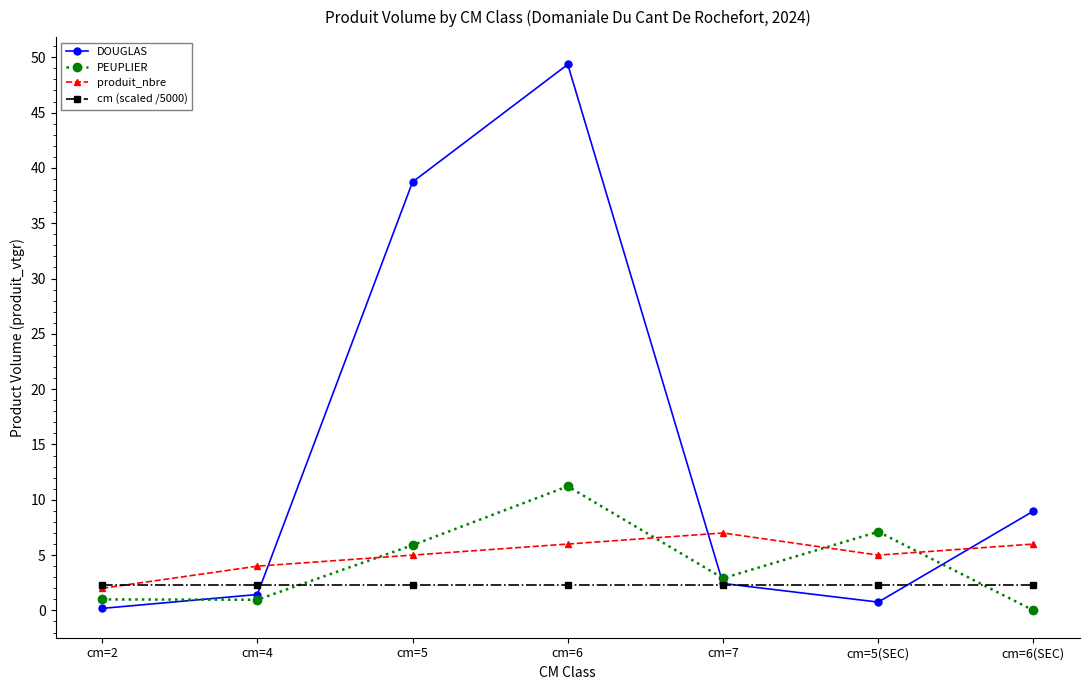

What is the sum of the DOUGLAS values at cm=5 and cm=5(SEC)?

39.5